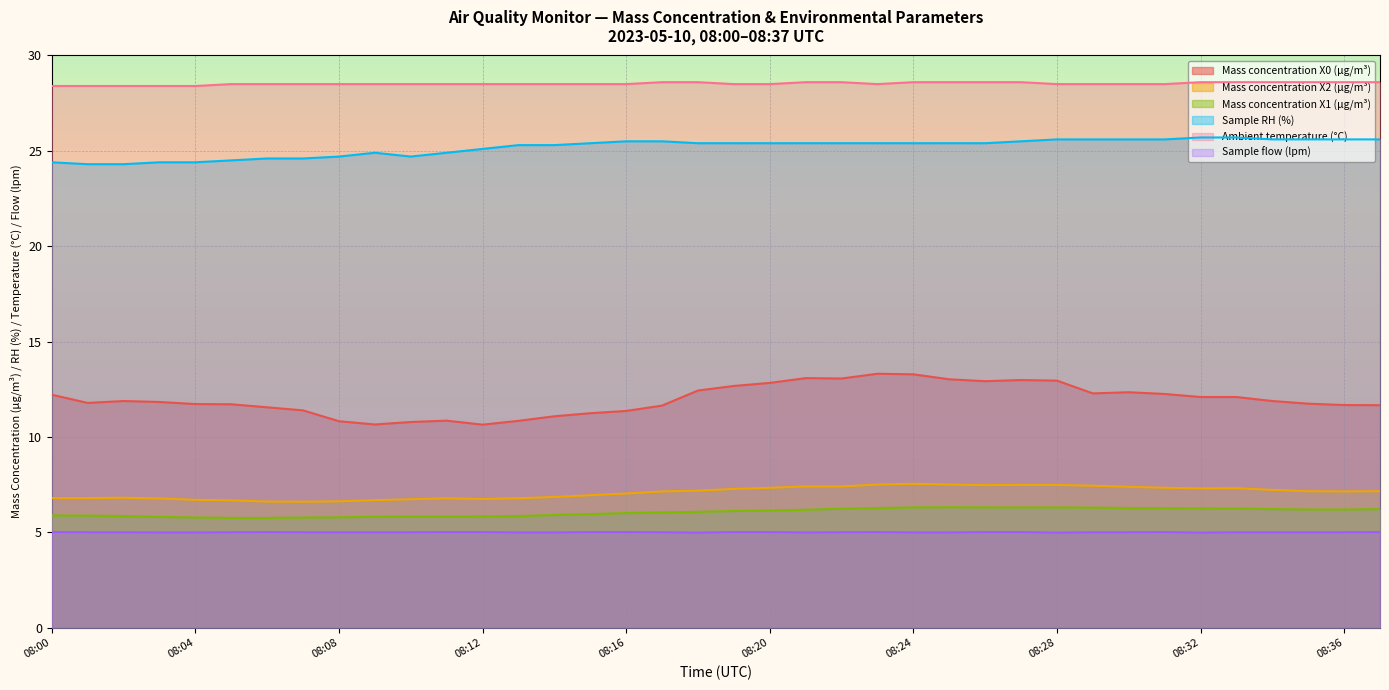

How many data points in Sample flow (lpm) are above 5?

13